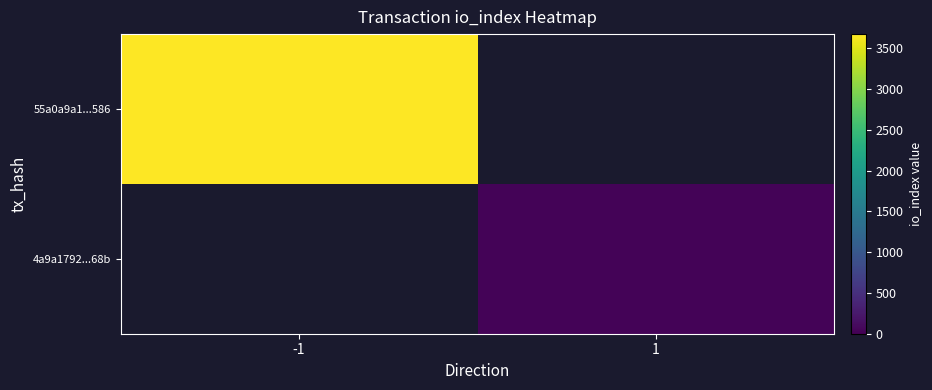

Is the value of 55a0a9a1...586 at 1 greater than the value of 4a9a1792...68b at 1?

No